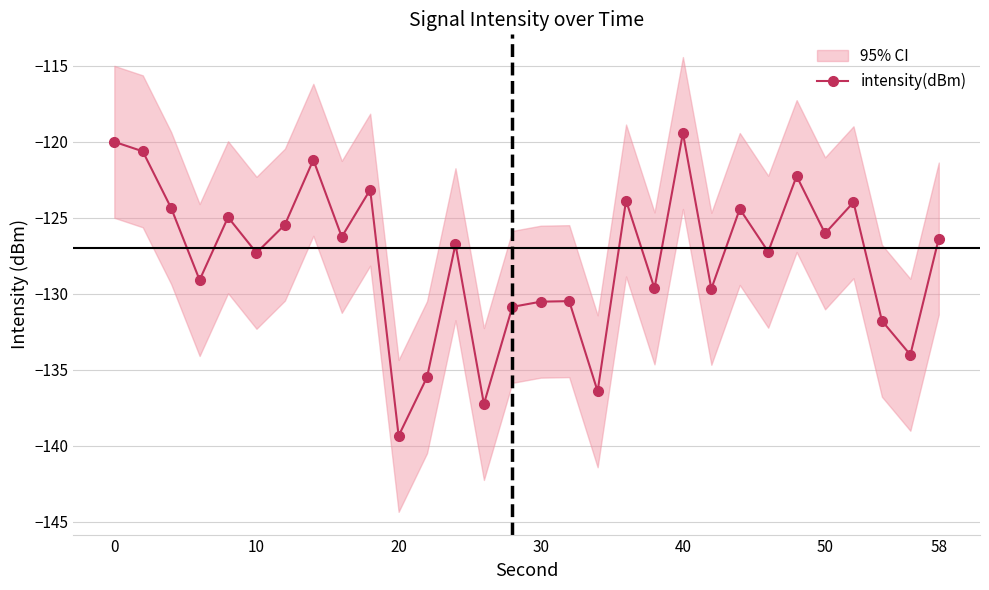

Does the chart display data point markers on the line(s)?

Yes